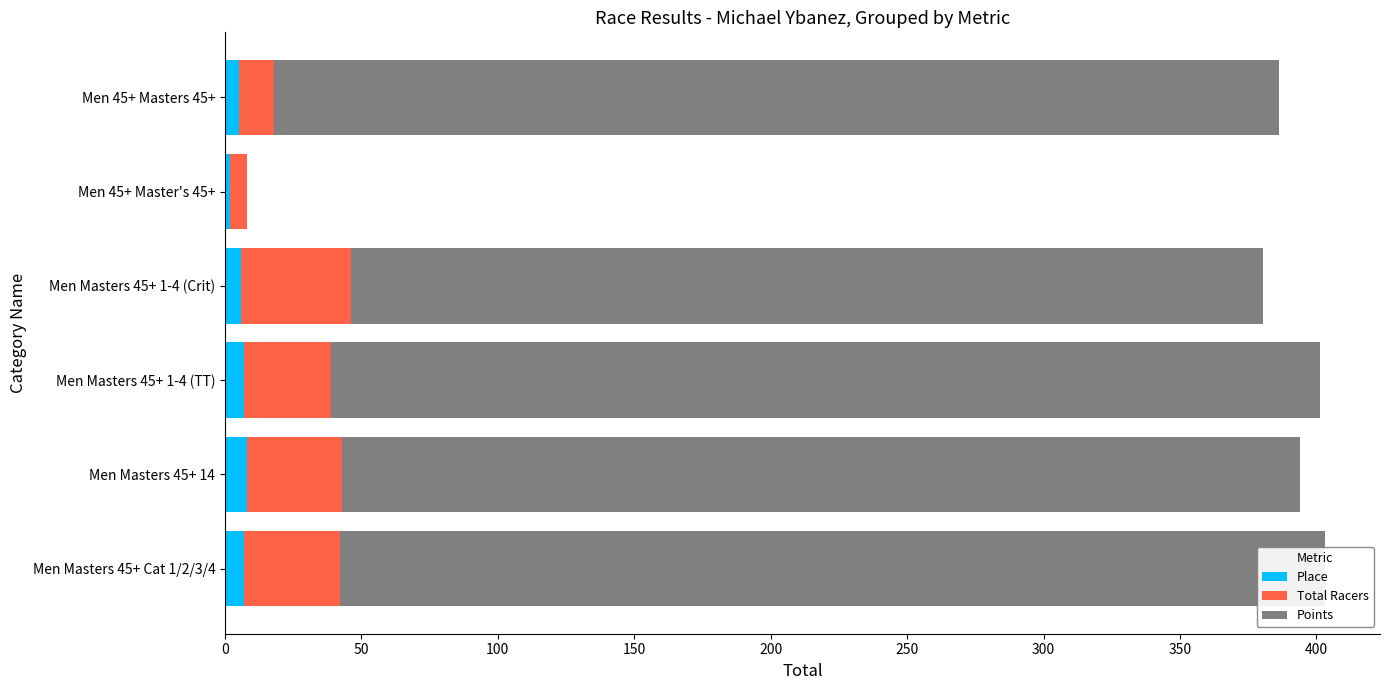

The Place series shows 2.0 at Men 45+ Master's 45+. True or false?

True